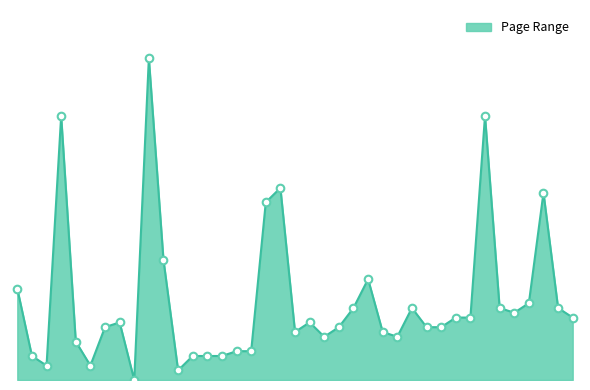

What is the ratio of the value at 301 to the value at 12?

2.2